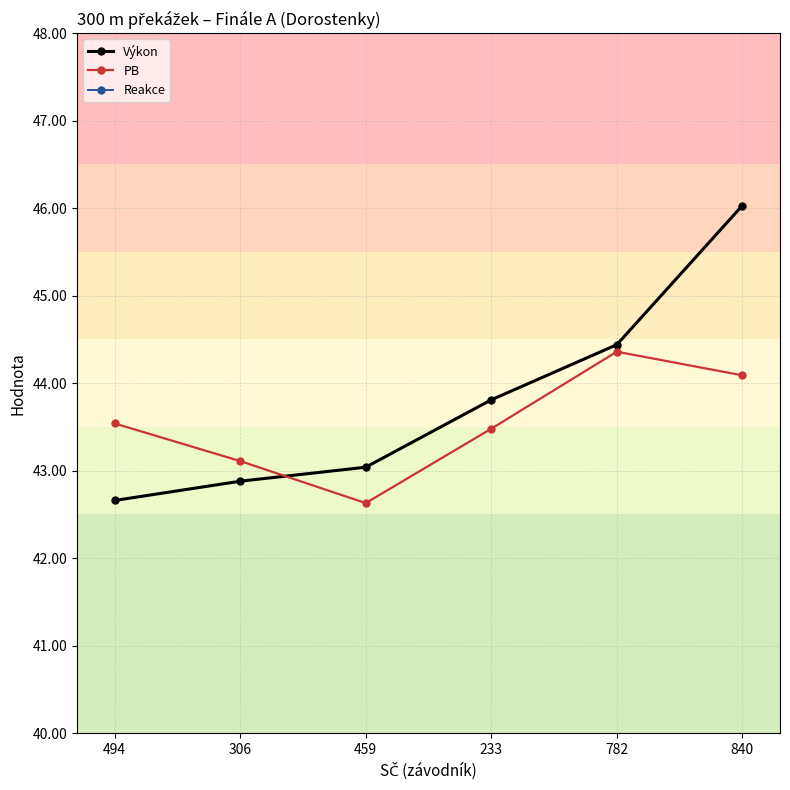

Where is PB nearest to the value 43?

306